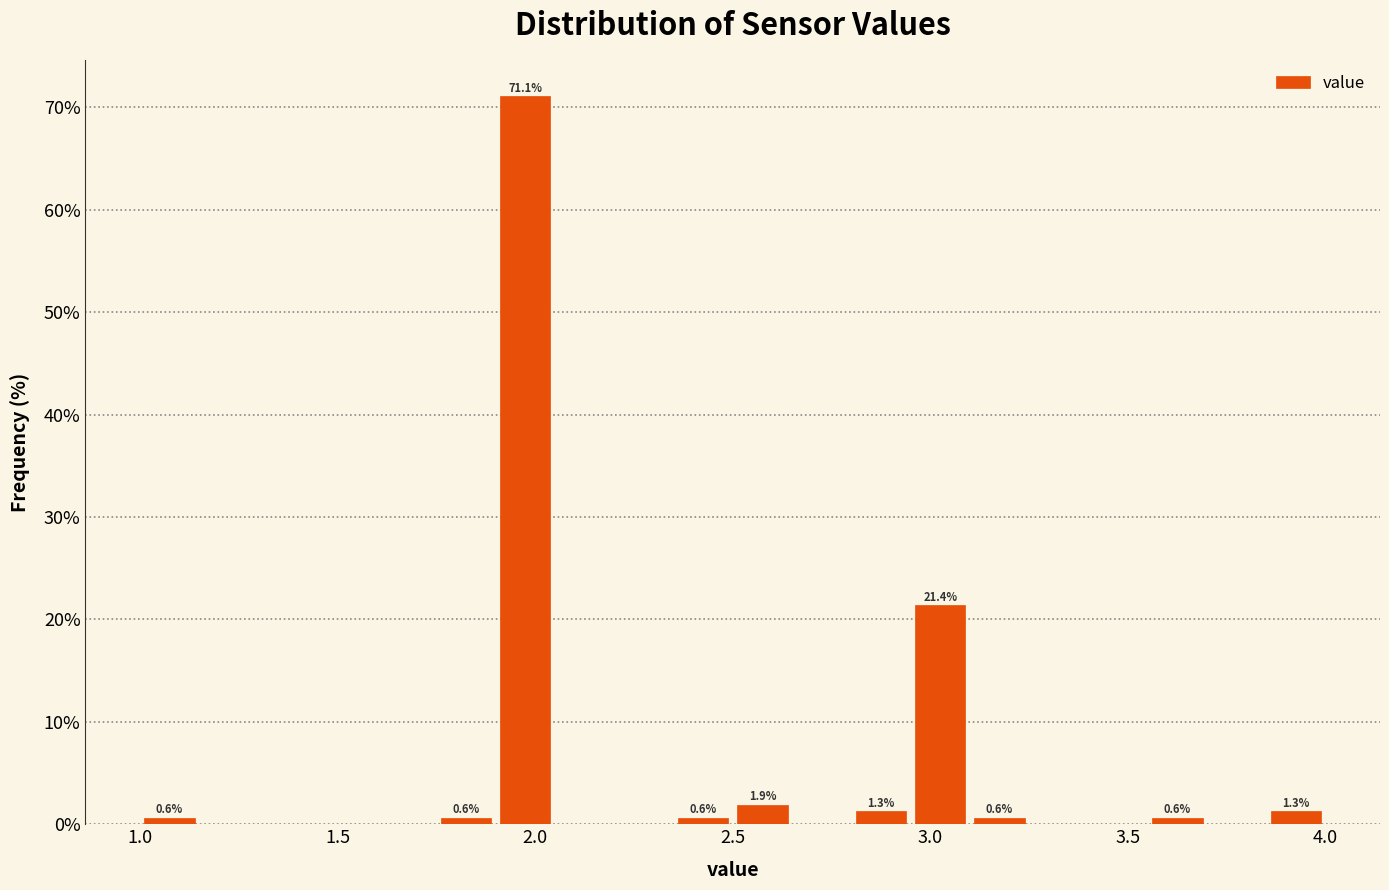

Read against the x-axis, roughly where is the centre of the tallest bar?

2.00